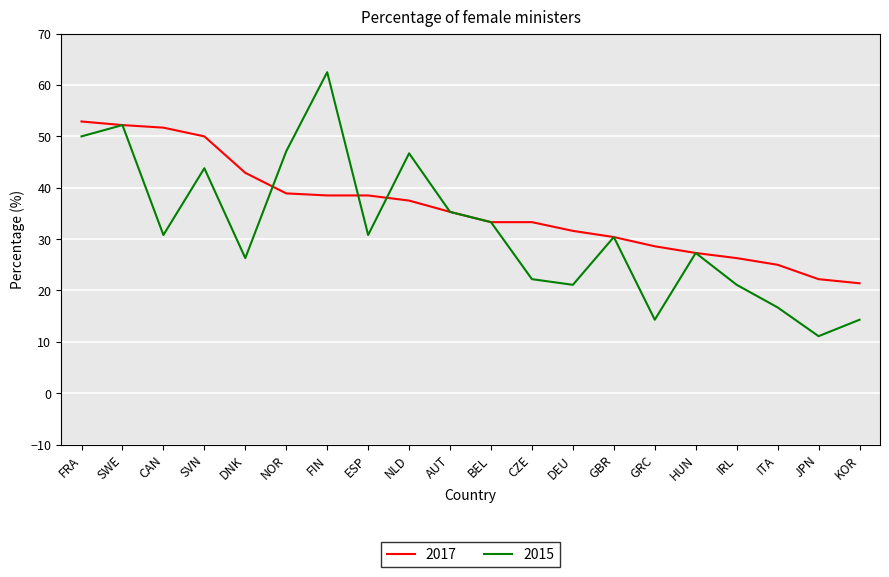

What is the total value across all series at SWE?

104.4